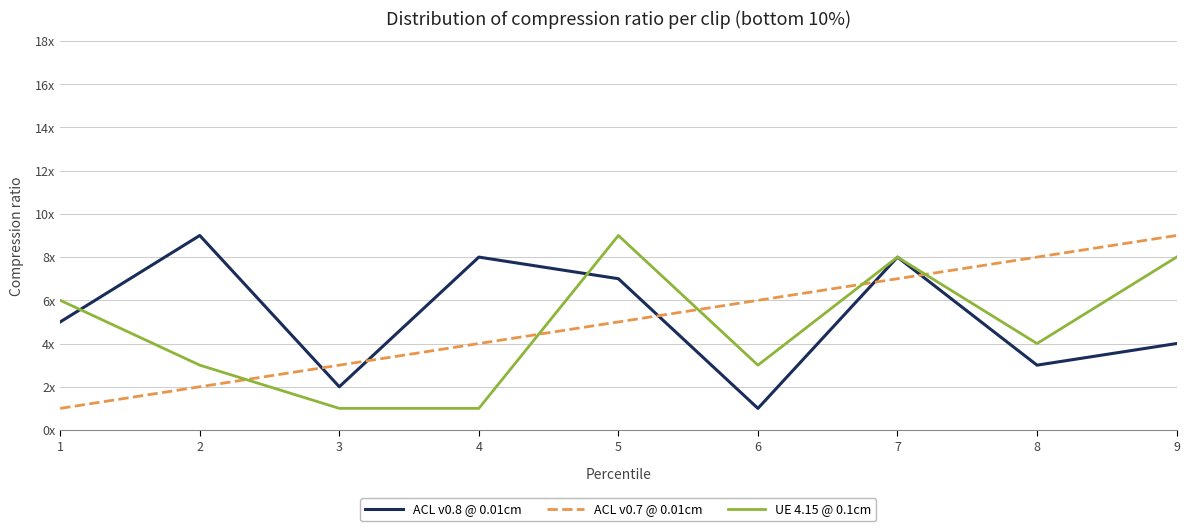

Reading left to right, list all the values displayed in this chart.

ACL v0.8 @ 0.01cm: 5	9	2	8	7	1	8	3	4
ACL v0.7 @ 0.01cm: 1	2	3	4	5	6	7	8	9
UE 4.15 @ 0.1cm: 6	3	1	1	9	3	8	4	8